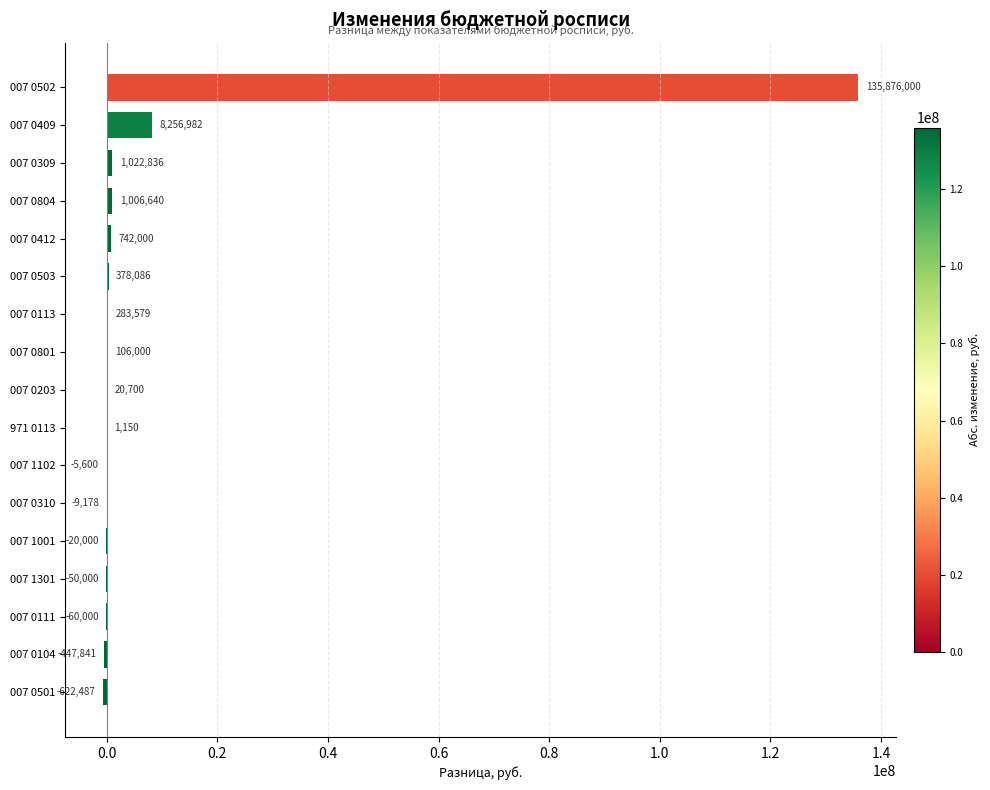

At which category does the chart reach its peak across all series?

007 0502